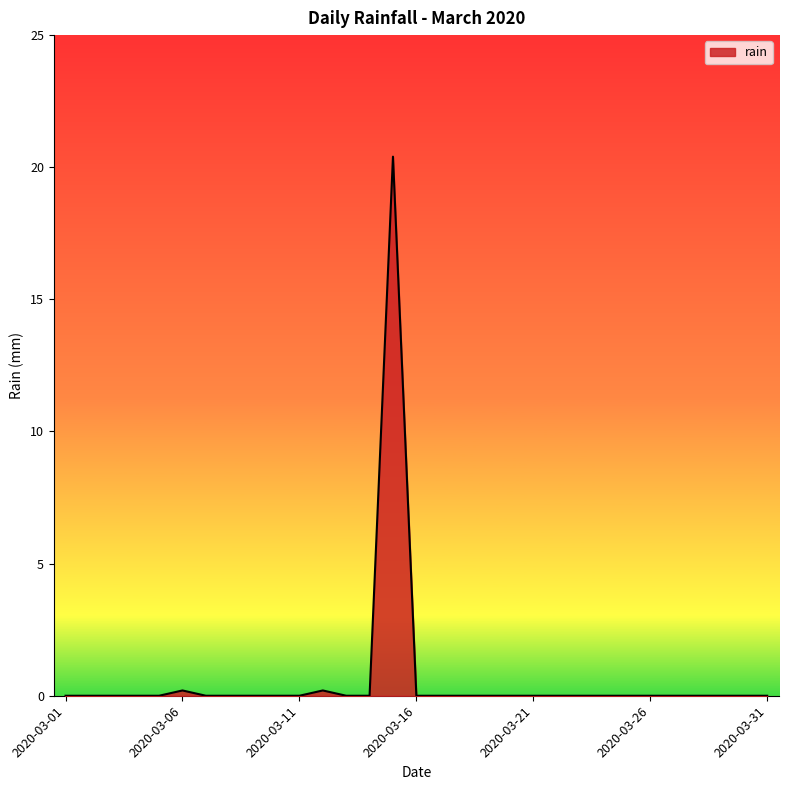

True or false: the data has more than 0 interior local peaks.

True